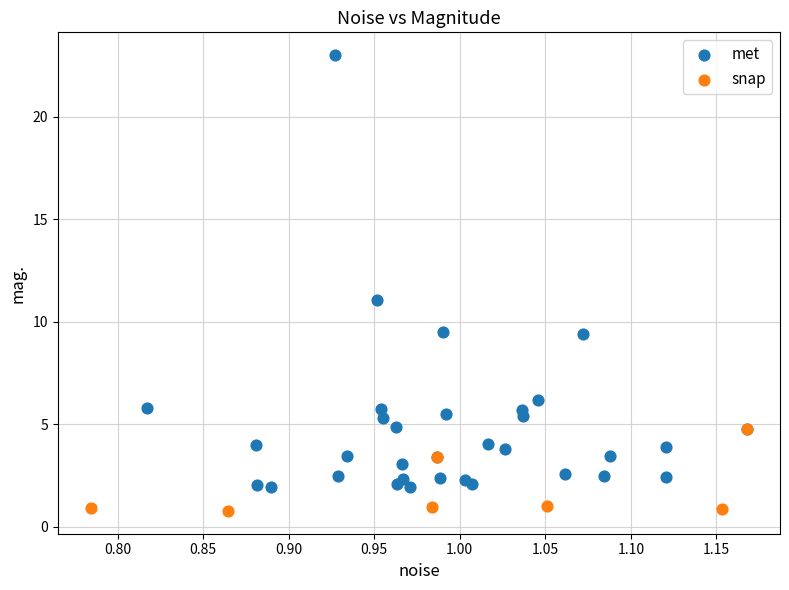

Which series reaches the maximum Y coordinate?

met